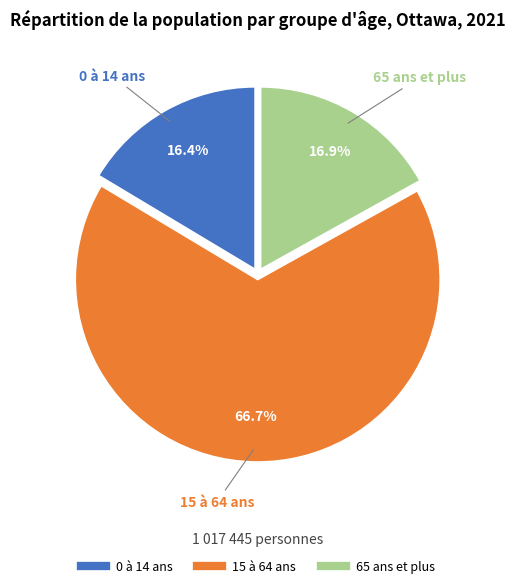

Does 65 ans et plus account for over 50% of the chart?

No